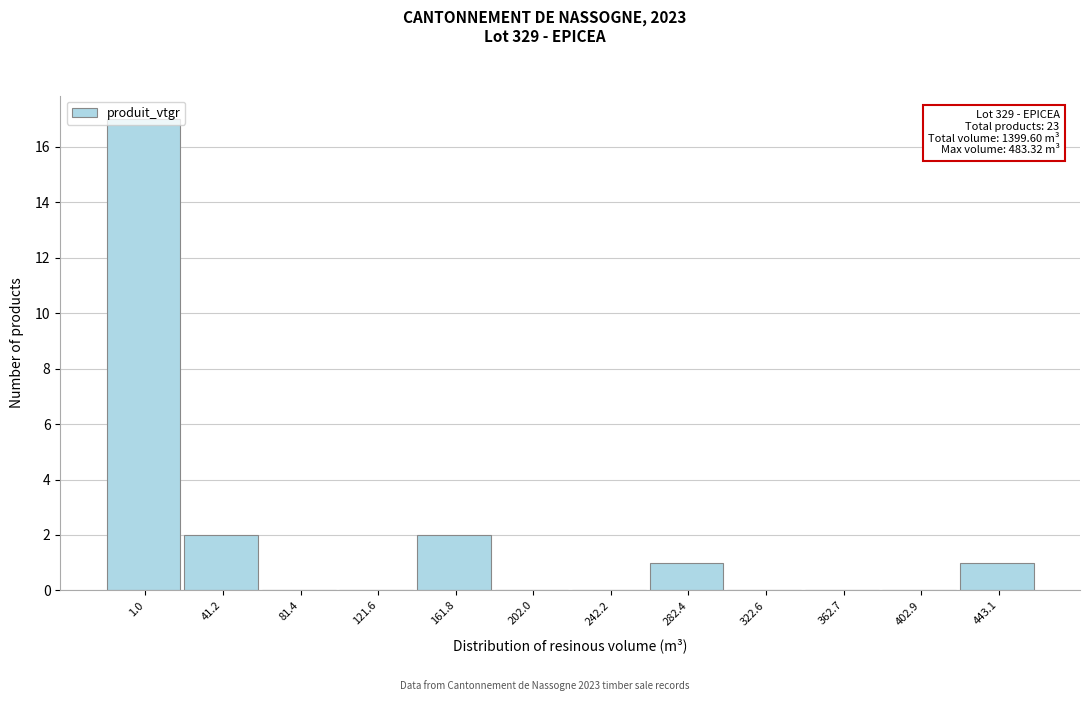

At which category does the chart reach its peak across all series?

1.0